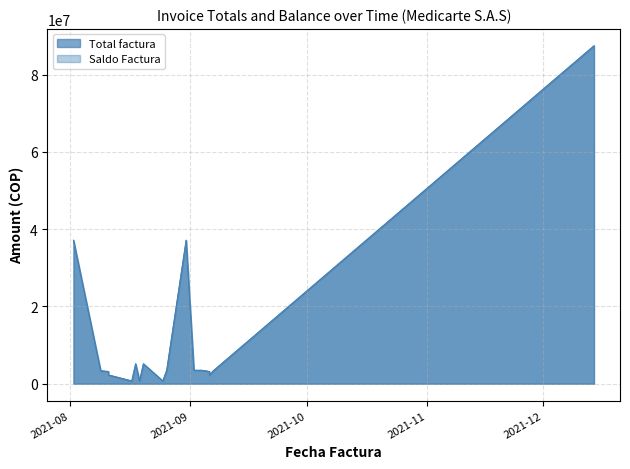

Reading left to right, list all the values displayed in this chart.

Total factura: 37114808	3340680	3142076	2255668	700056	5139758	5139758	700056	5143258	700056	3467660	37118308	3467660	3467660	3142076	2252168	3340680	87429768
Saldo Factura: 37114808	3340680	3142076	2255668	700056	5139758	5139758	700056	5143258	700056	3467660	37118308	3467660	3467660	3142076	2252168	3340680	87429768